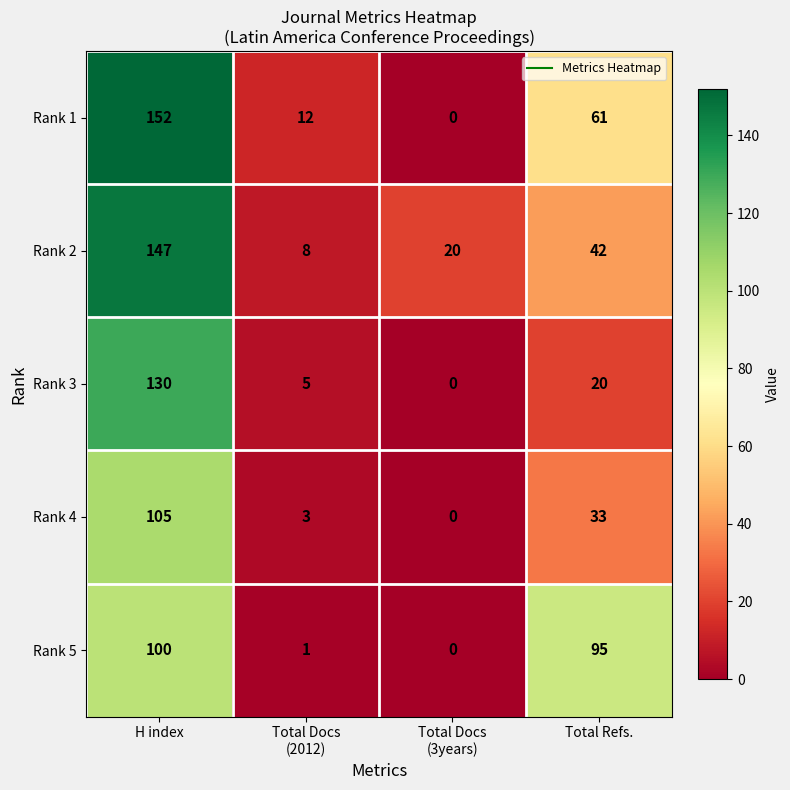

Where is Rank 4 nearest to the value 52?

Total Refs.